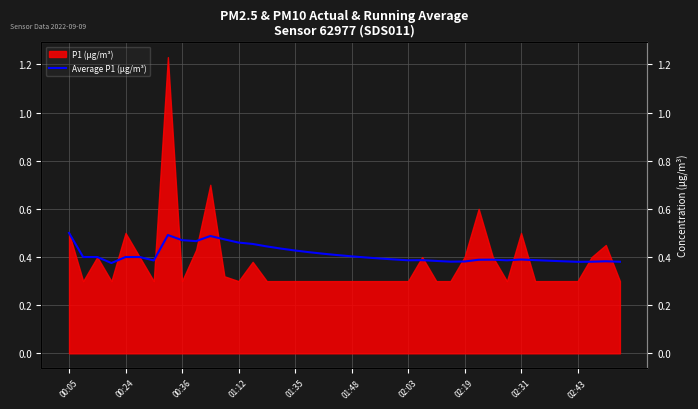

How many categories are shown in the chart?

40